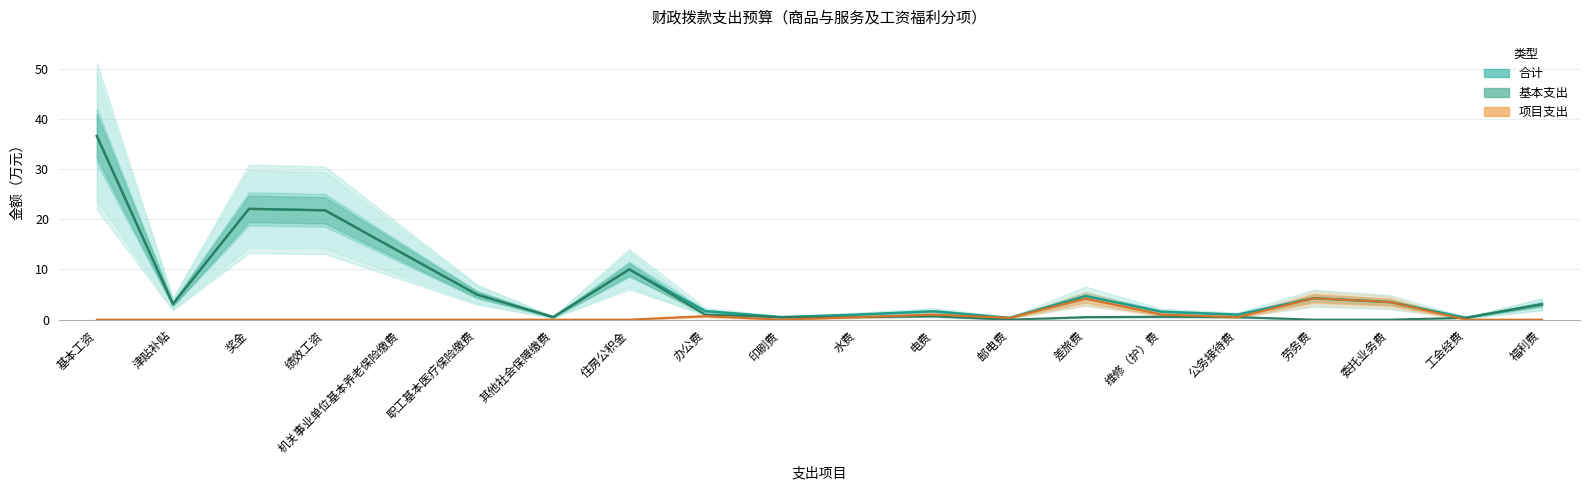

At how many categories does at least one series exceed 15?

3